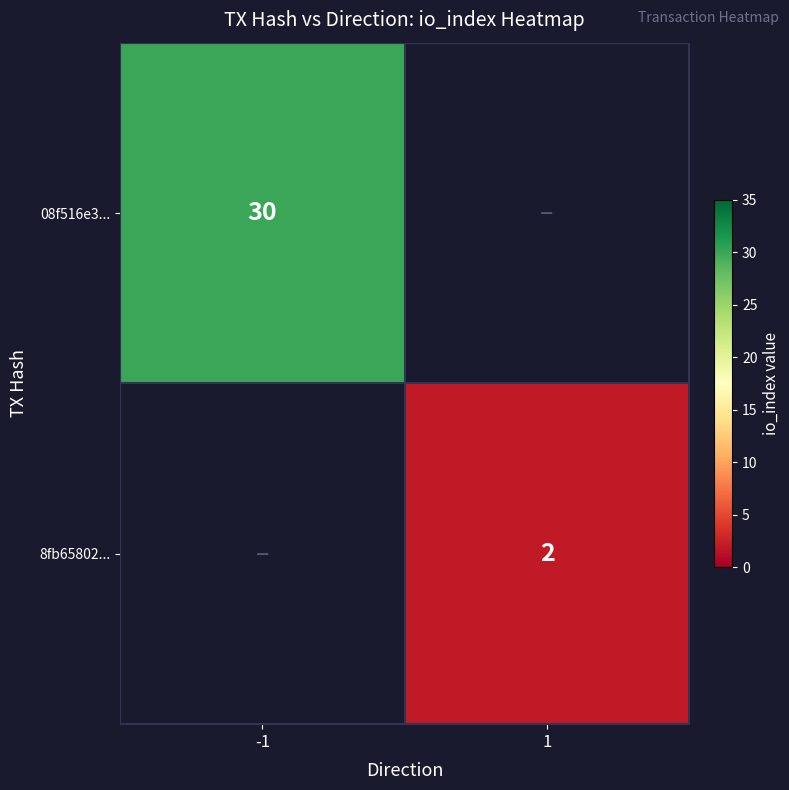

Is it true that 08f516e3... equals 52 at -1?

False